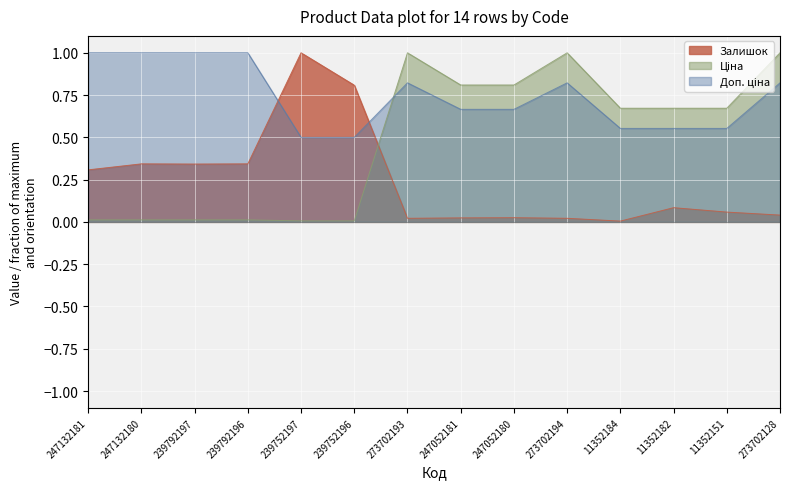

Where is Ціна nearest to the value 0?

239752197